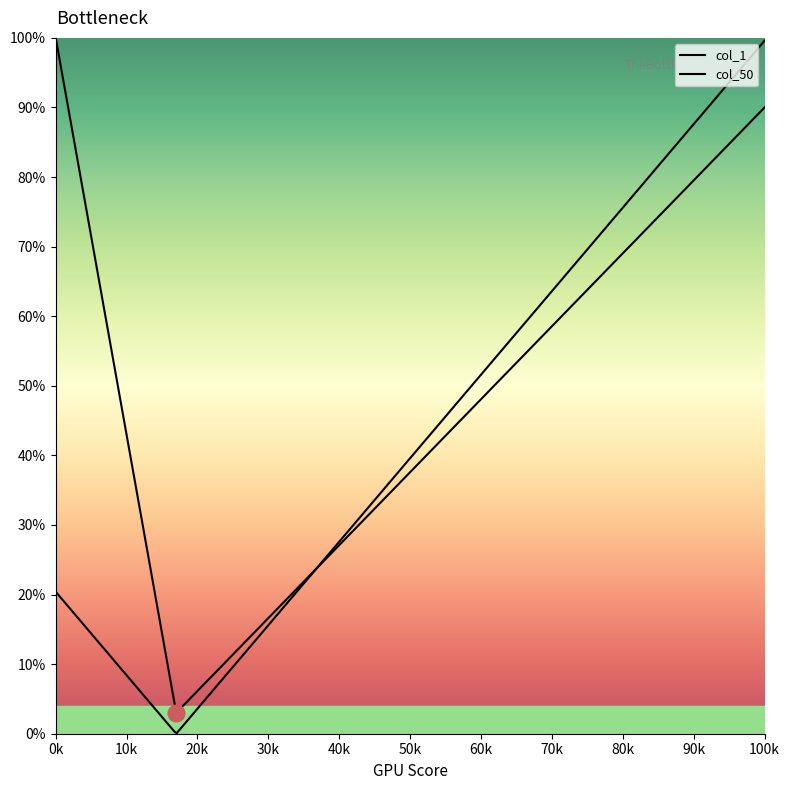

Does the chart display data point markers on the line(s)?

No